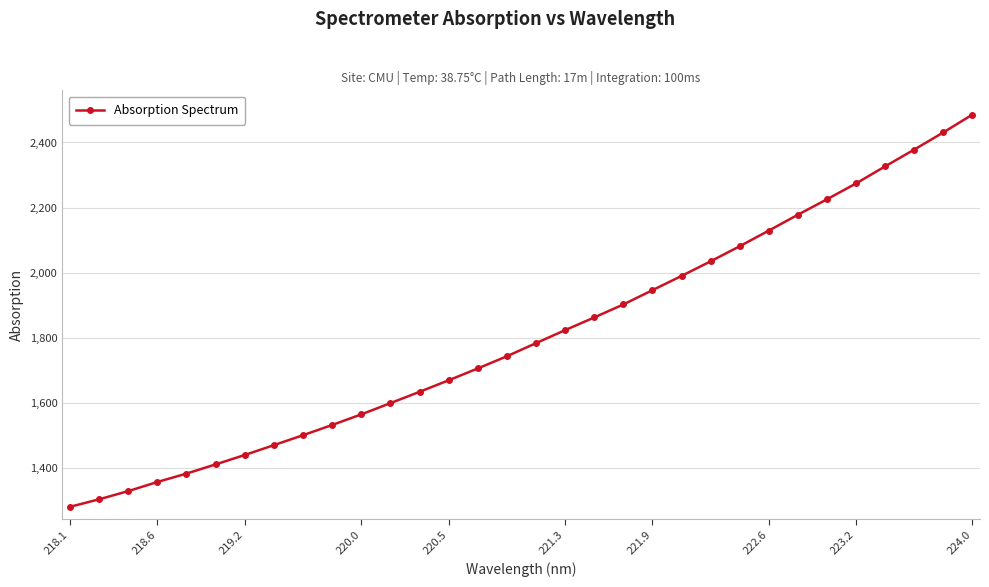

What is the value of the 24th point from the left?

2081.1